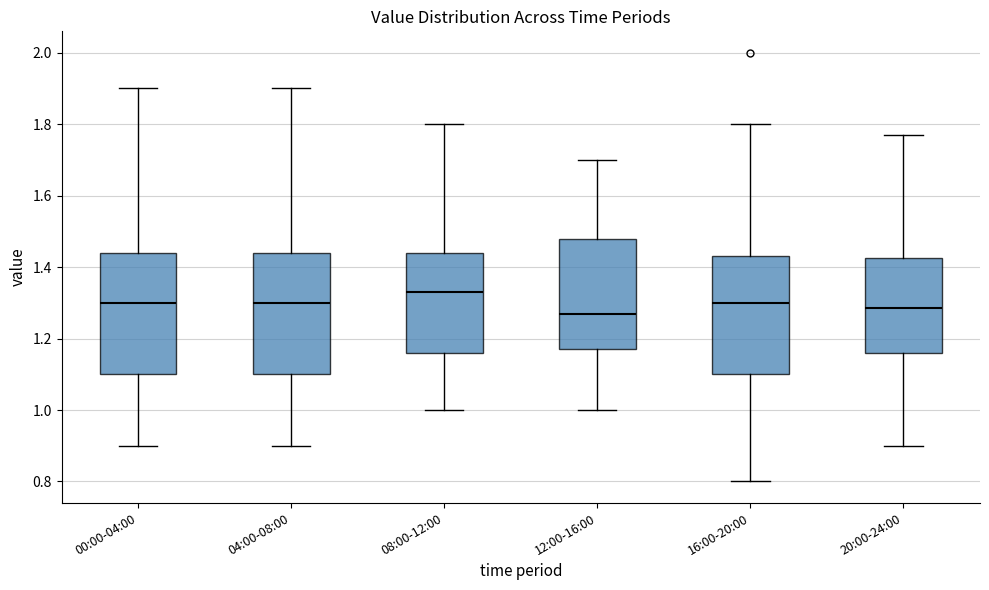

Where does the upper whisker of the box for 16:00-20:00 end on the y-axis? The values are not printed on the chart, so give them approximately, as read against the axis.

1.80